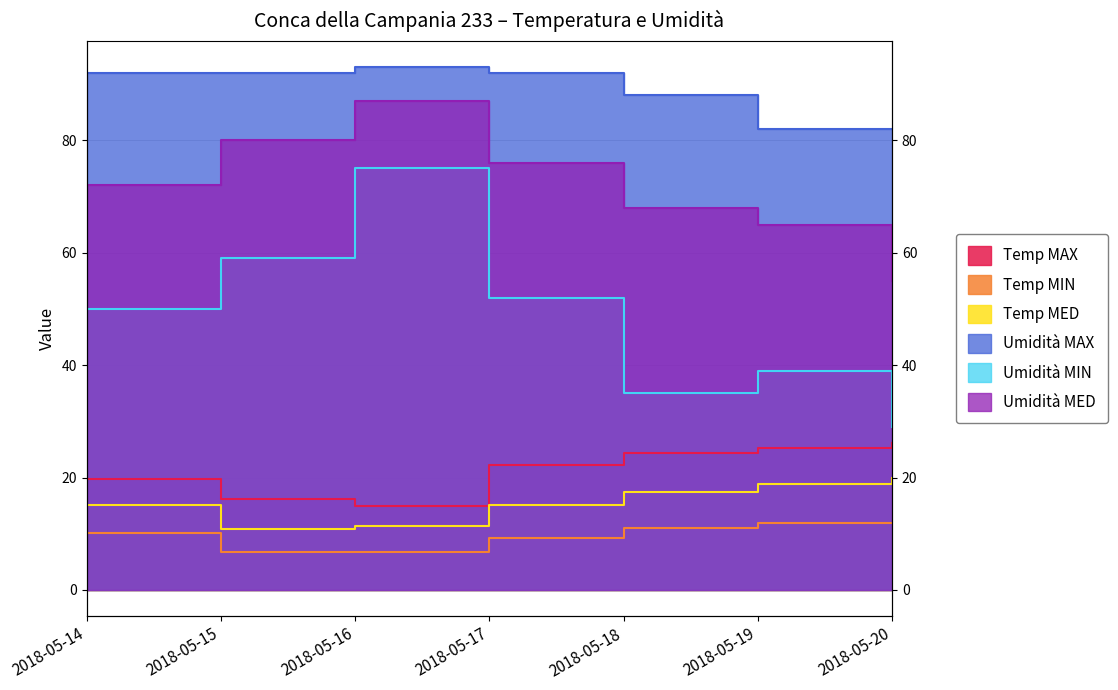

True or false: Temp MAX has a value of 19.8 at 2018-05-14.

True